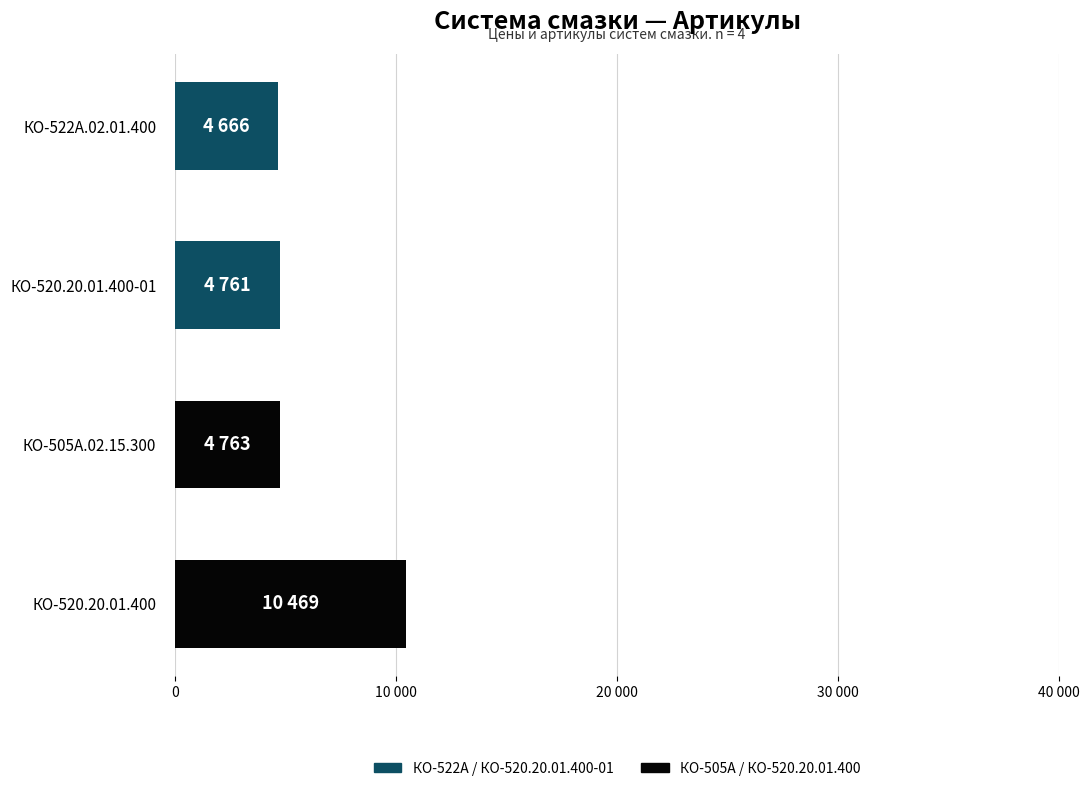

Does the chart contain any negative values?

No